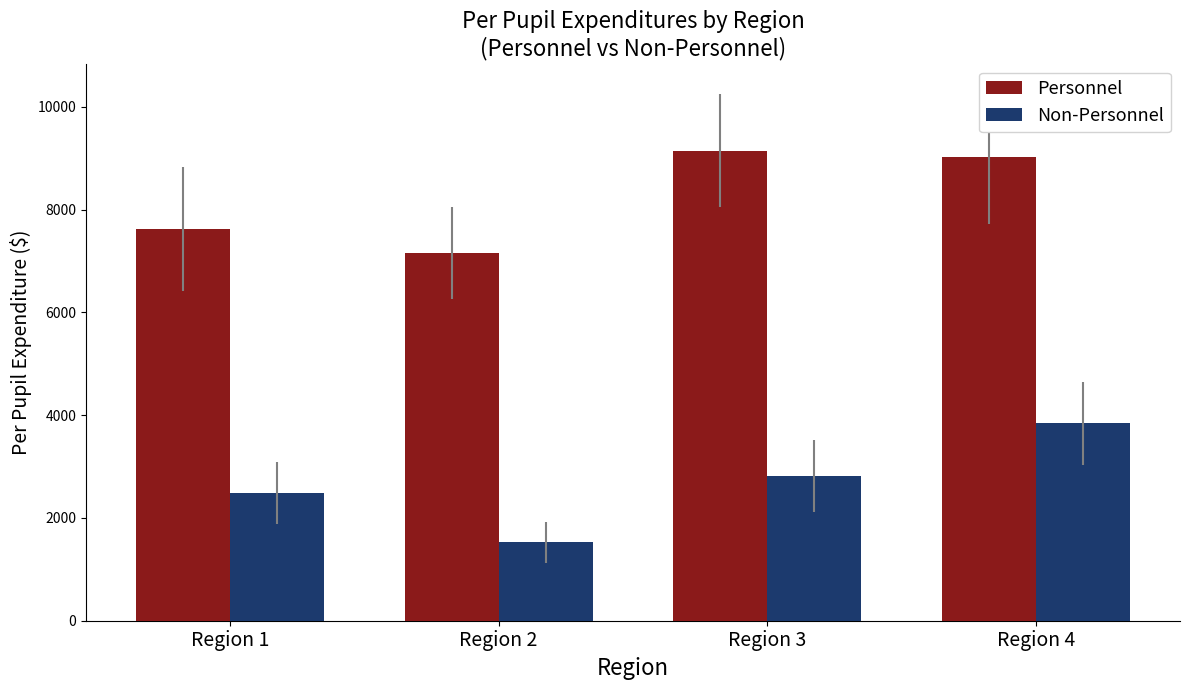

Rank the series by their average value, from lowest to highest.

Non-Personnel, Personnel